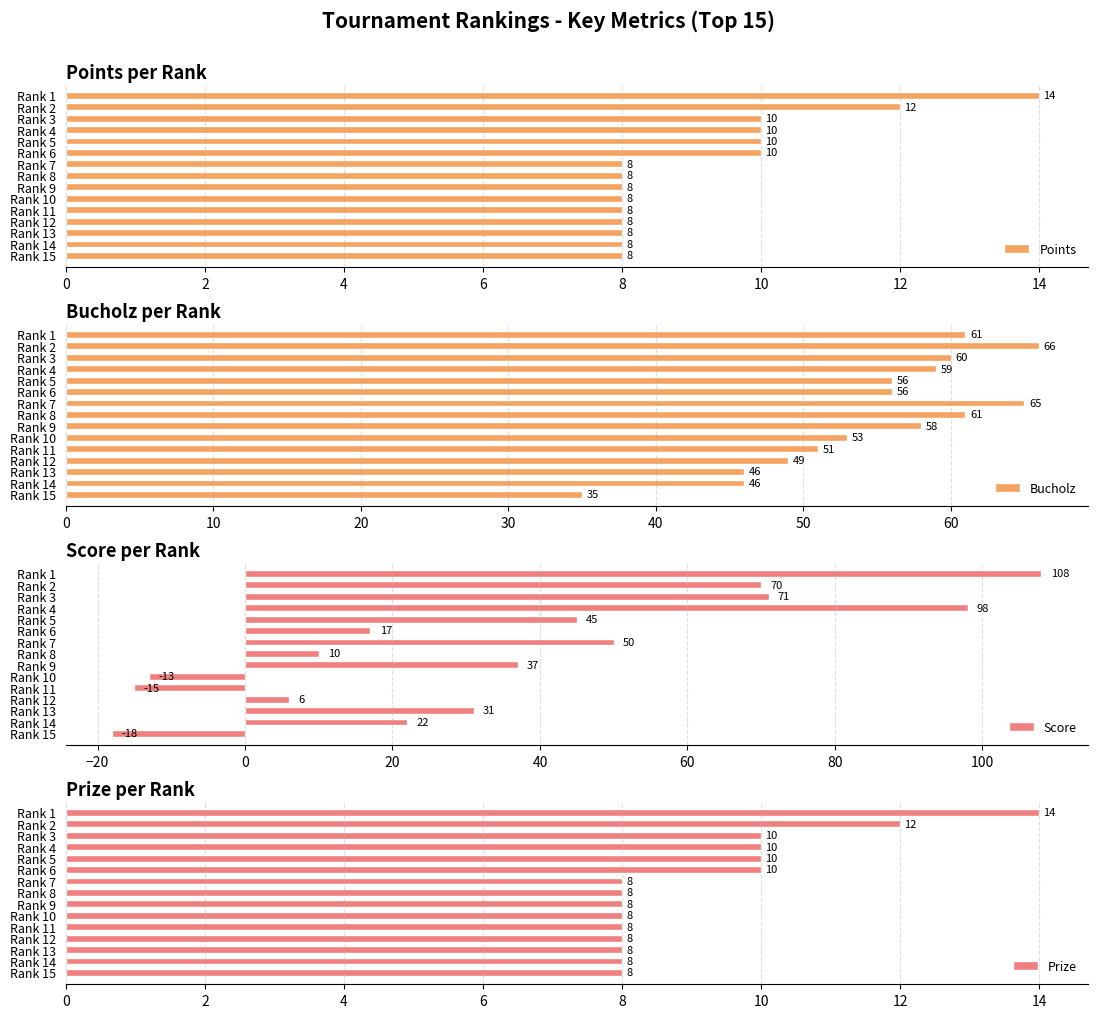

Count the Points values in the range 8 to 10.

13